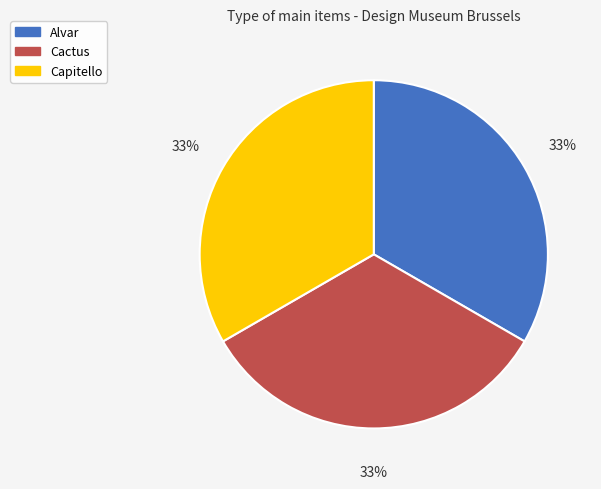

Is it true that Cactus is 26% of the pie?

False